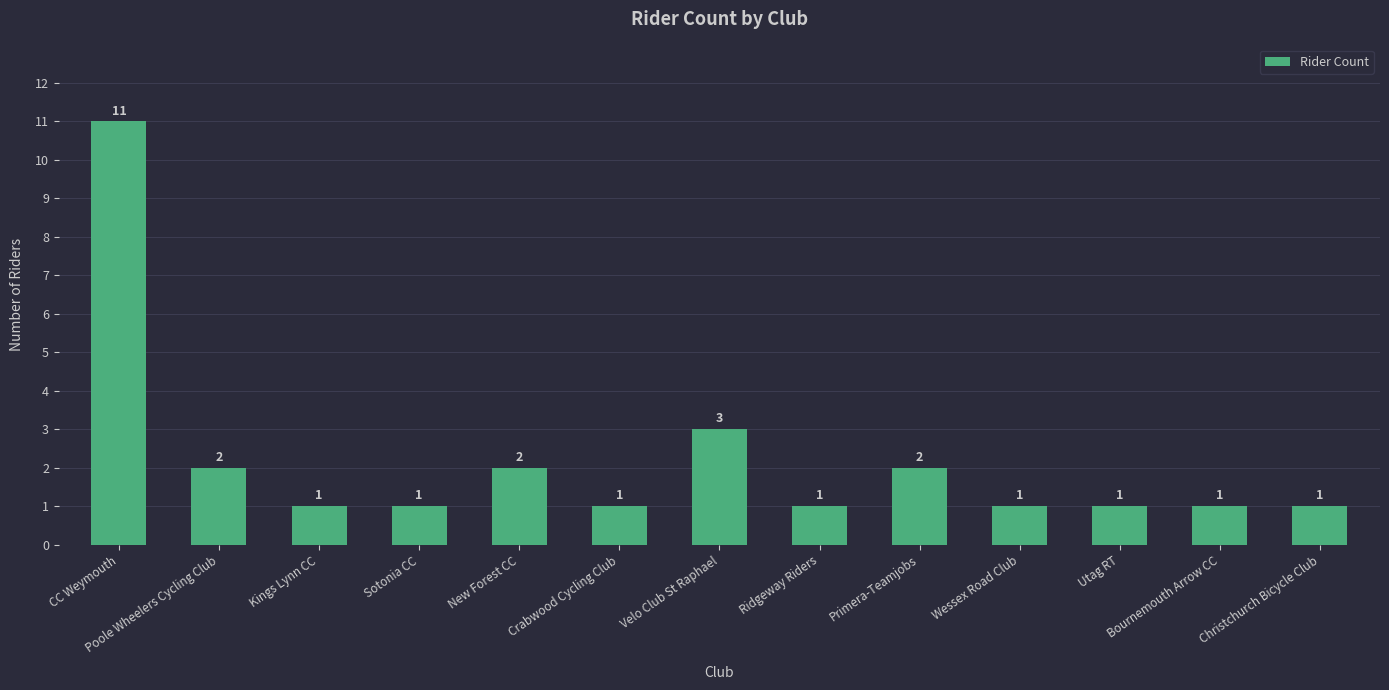

The value at Primera-Teamjobs is 1. True or false?

False